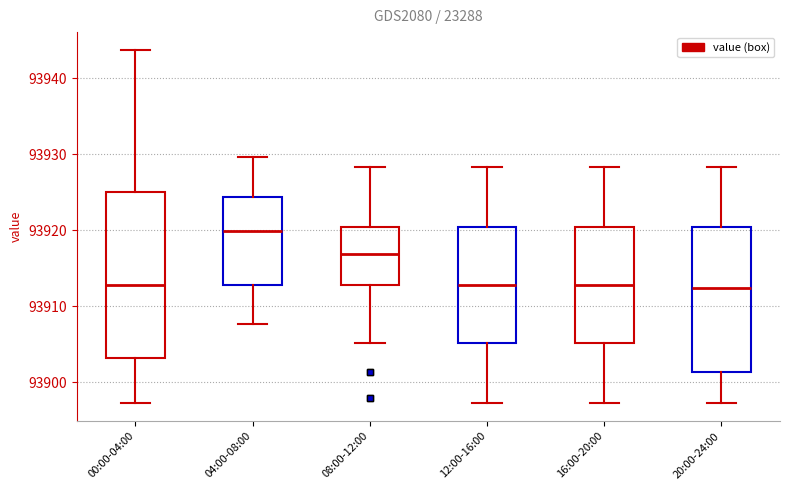

Which box is the tallest, from its lower edge to its upper edge?

00:00-04:00